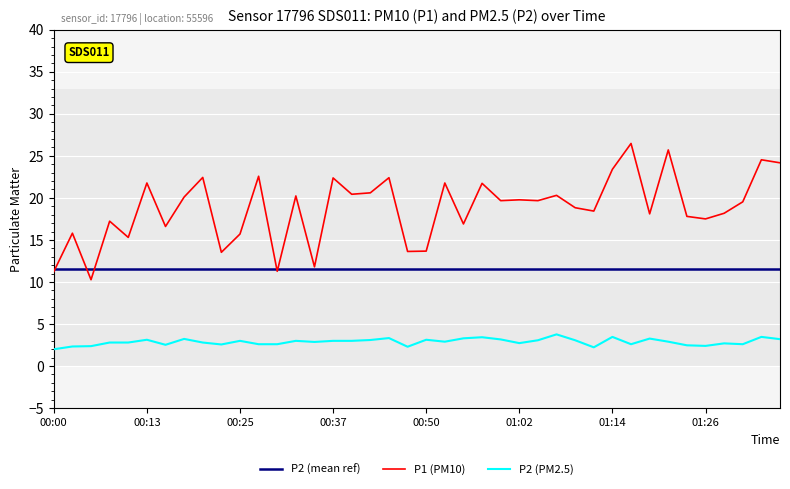

Which has a higher value, 00:10 or 01:26?

01:26